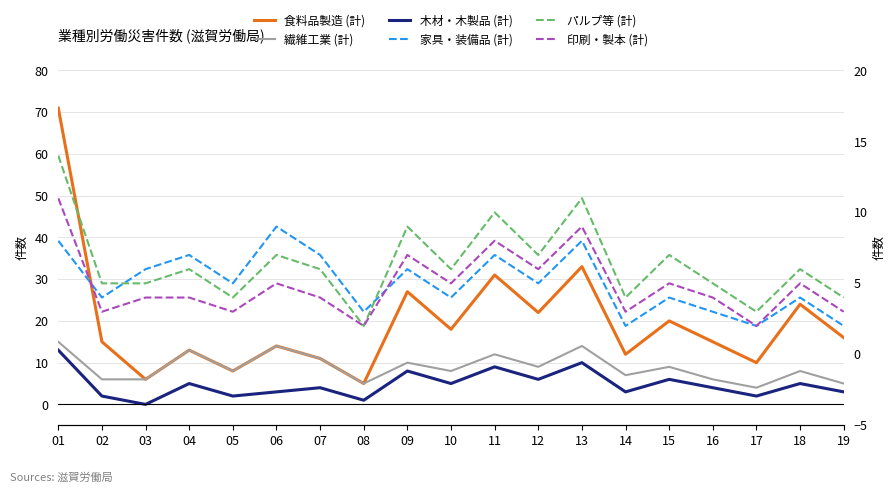

True or false: 食料品製造 (計) and 印刷・製本 (計) cross at least once.

False